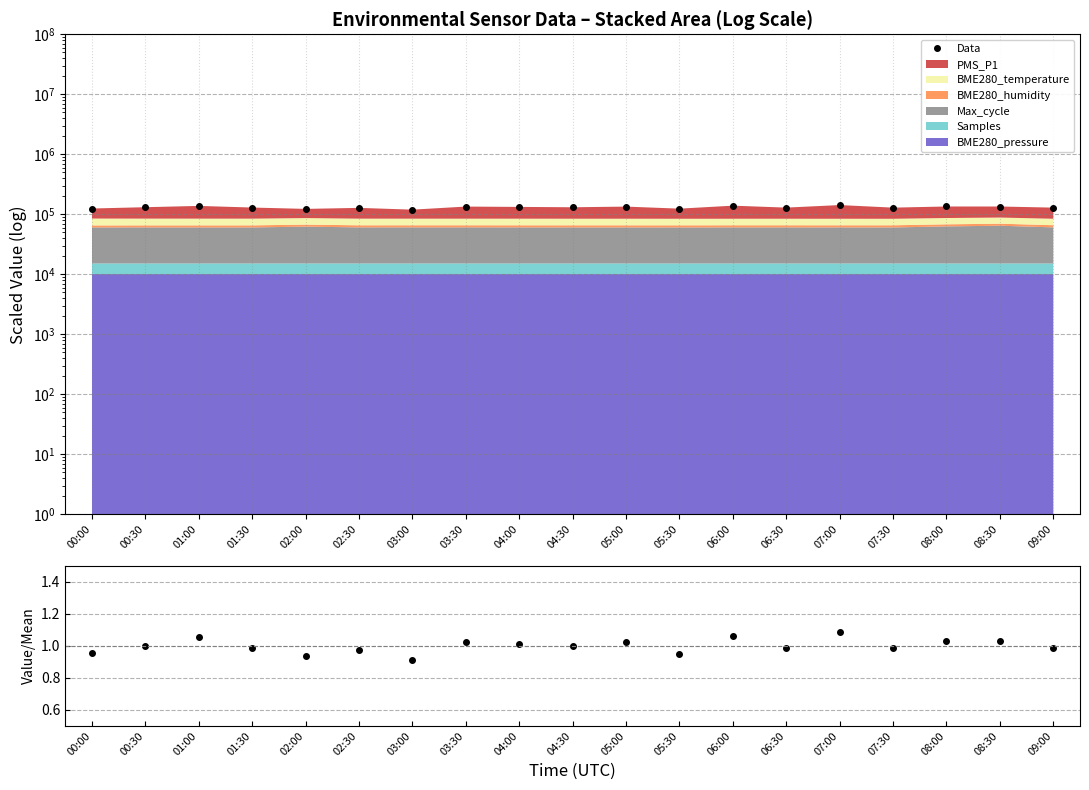

In Ratio, how many points are lower than both neighbors (excluding endpoints)?

6